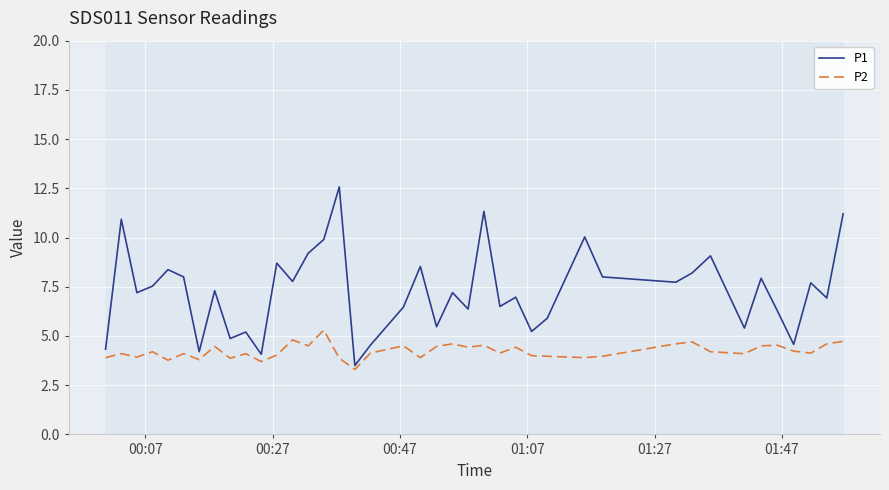

What is the difference between the maximum and minimum values in the P1 series?

9.1